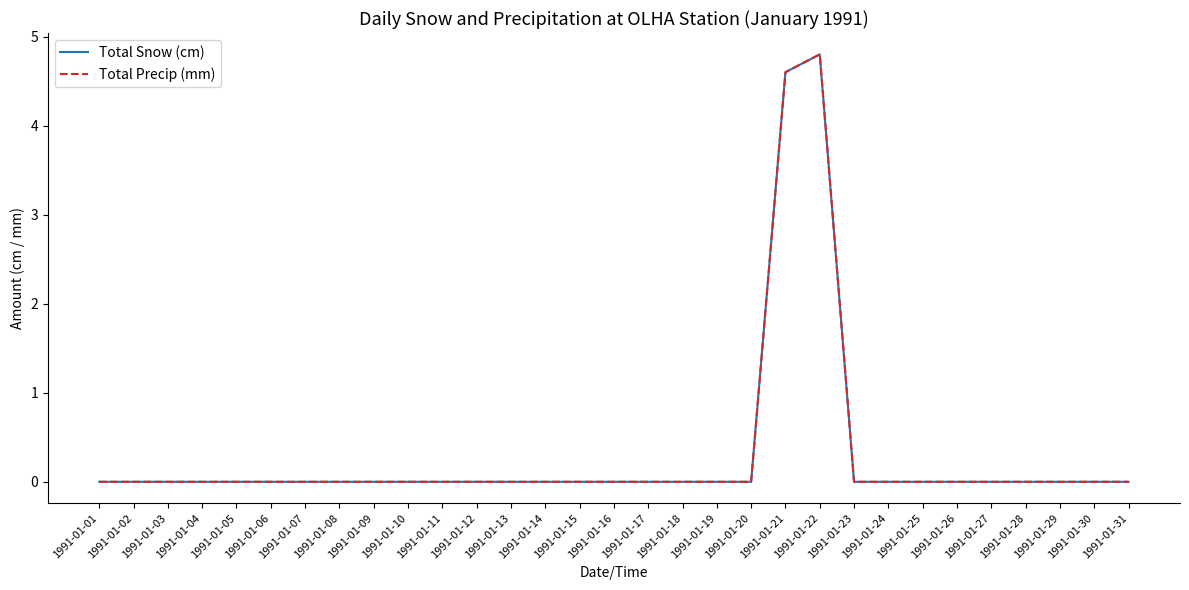

What is the average value of the Total Snow (cm) series?

0.3